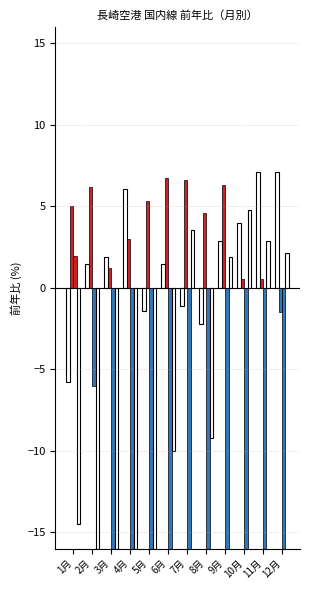

Reading left to right, what are all the values shown in this chart?

2018前年比: -5.8	1.5	1.9	6.0	-1.4	1.5	-1.1	-2.2	2.9	4.0	7.1	7.1
2019前年比: 5.0	6.2	1.2	3.0	5.3	6.7	6.6	4.6	6.3	0.5	0.5	-1.5
2020前年比: 1.9	-6.0	-16.0	-16.0	-16.0	-16.0	-16.0	-16.0	-16.0	-16.0	-16.0	-16.0
2021前年比: -14.5	-16.0	-16.0	-16.0	-16.0	-10.0	3.5	-9.2	1.9	4.8	2.9	2.1